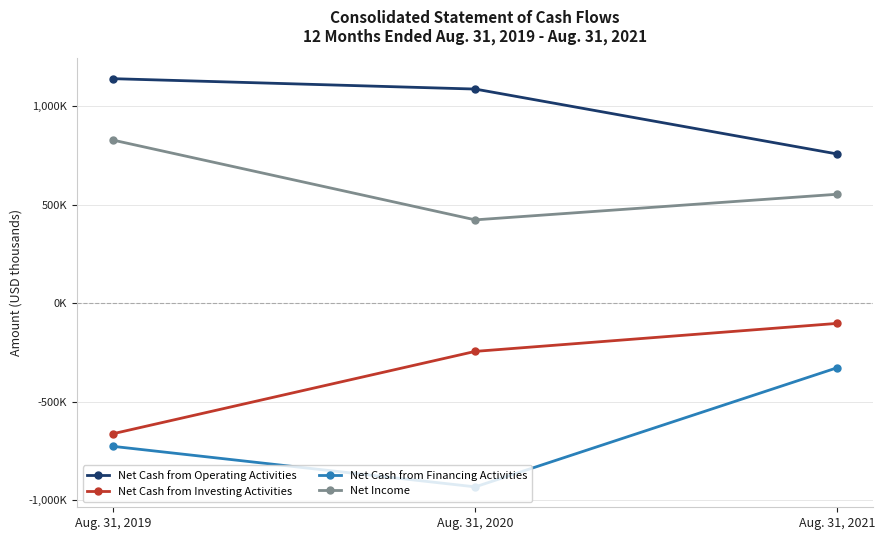

Which series has the largest total across all categories?

Net Cash from Operating Activities